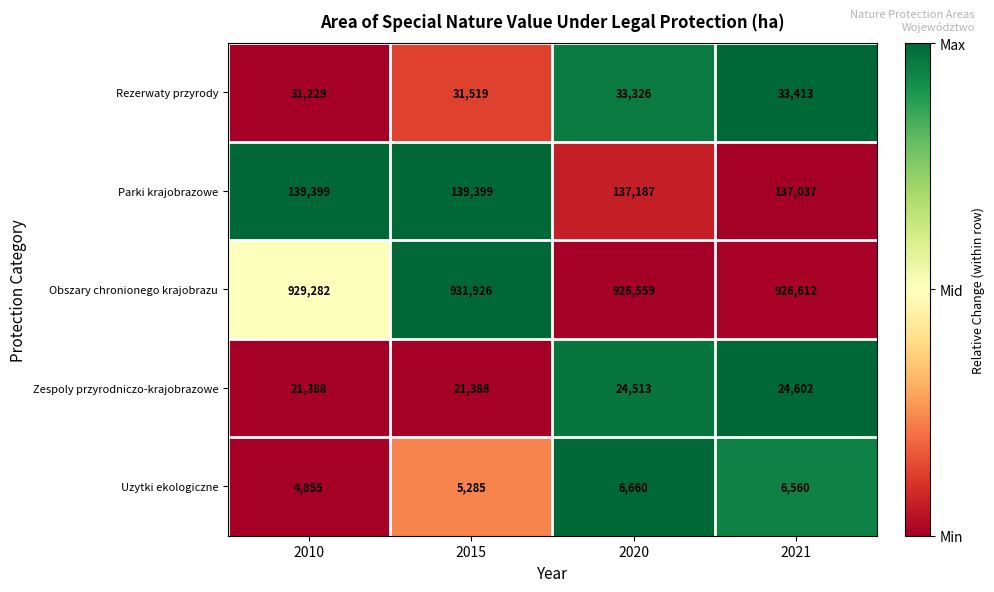

Between 2015 and 2021, which series saw the biggest shift?

Obszary chronionego krajobrazu